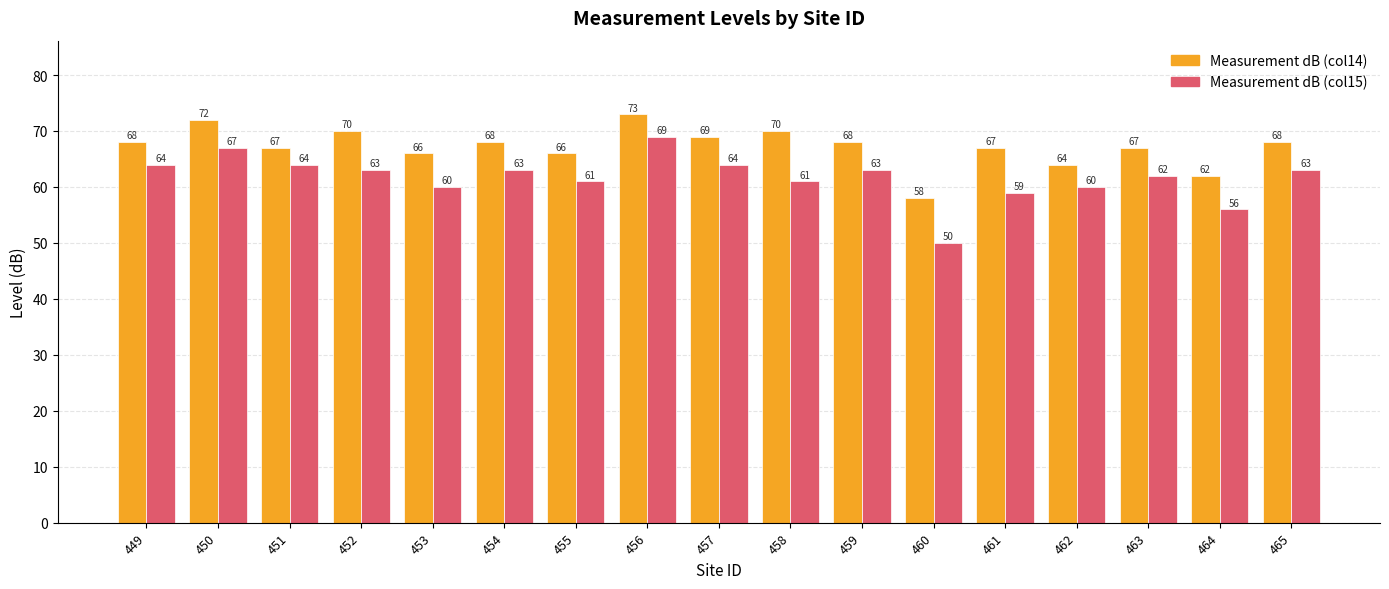

Which series has the widest spread of values?

Measurement dB (col15)